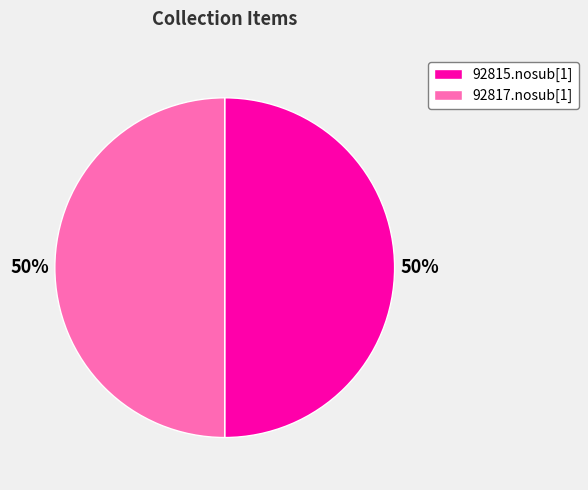

Do 92815.nosub[1] and 92817.nosub[1] together represent more than half of the pie?

Yes